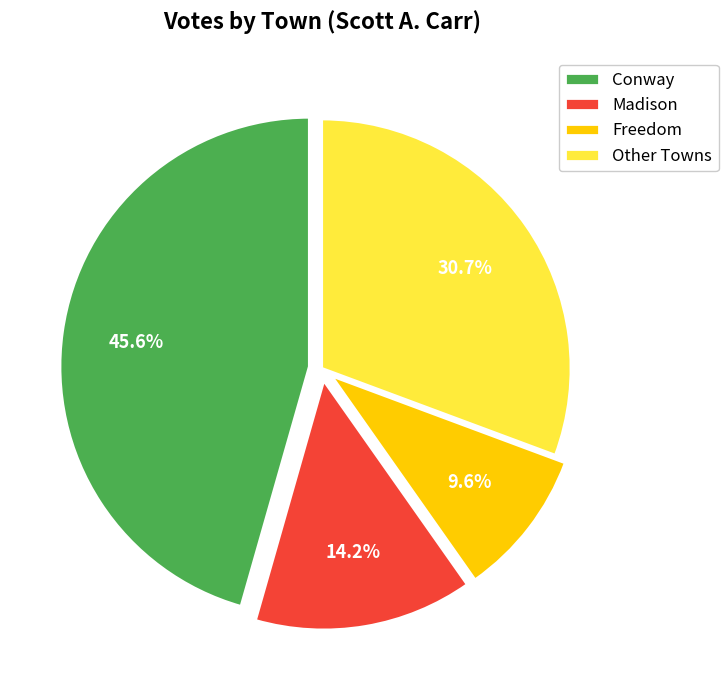

Which category has the biggest portion of the pie?

Conway